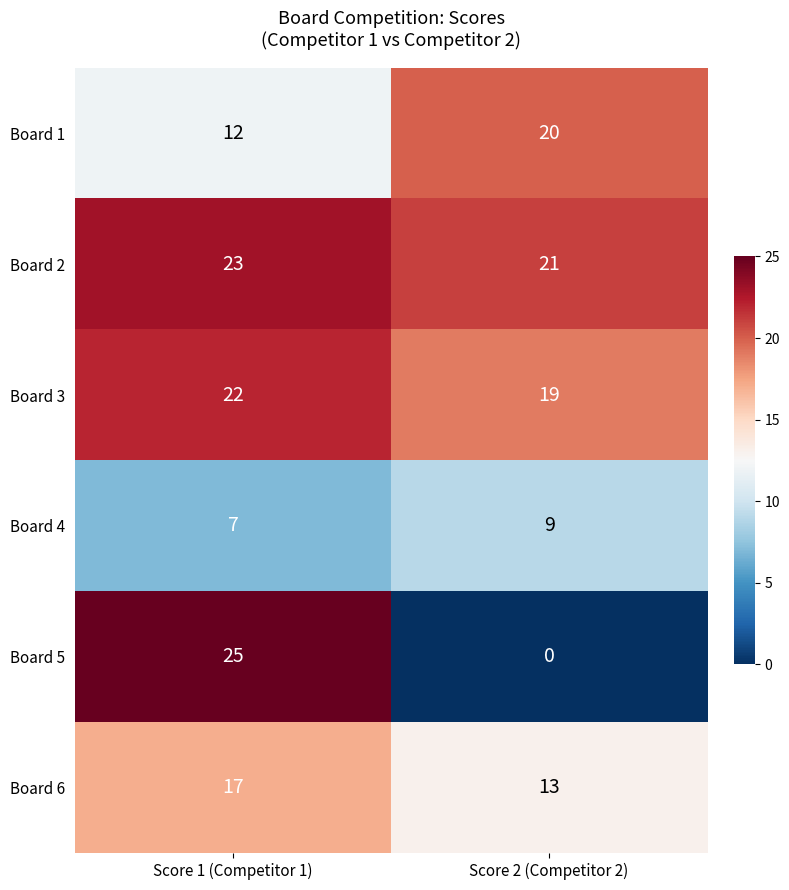

Which category has the highest value across all series?

Score 1 (Competitor 1)